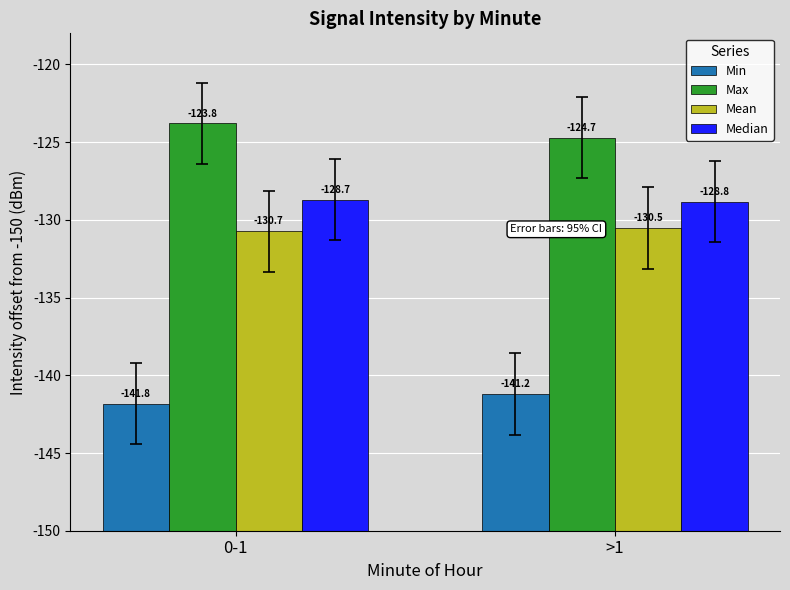

Is it true that Min equals 8.8 at >1?

True